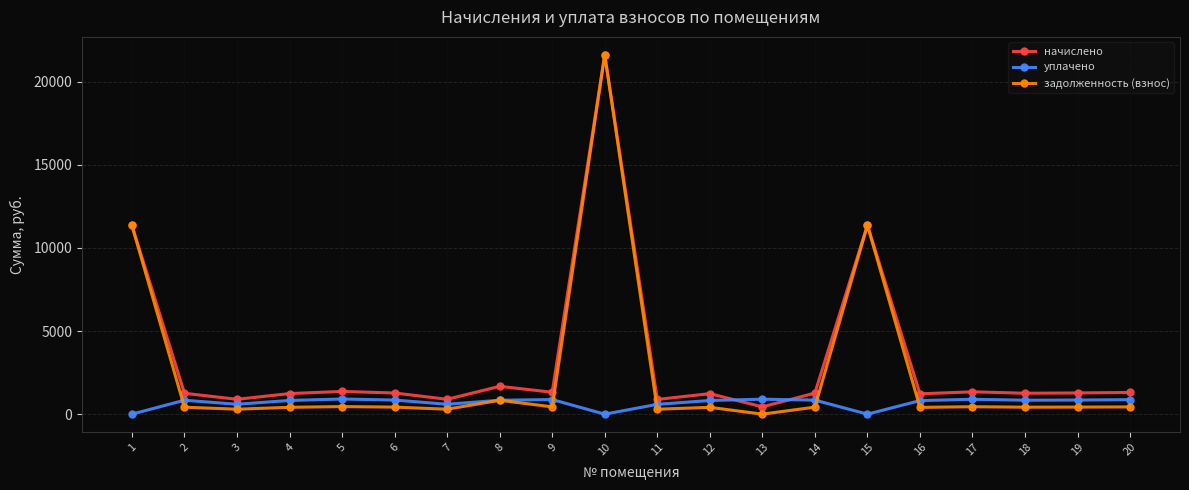

How many data points in начислено are above 1273?

10